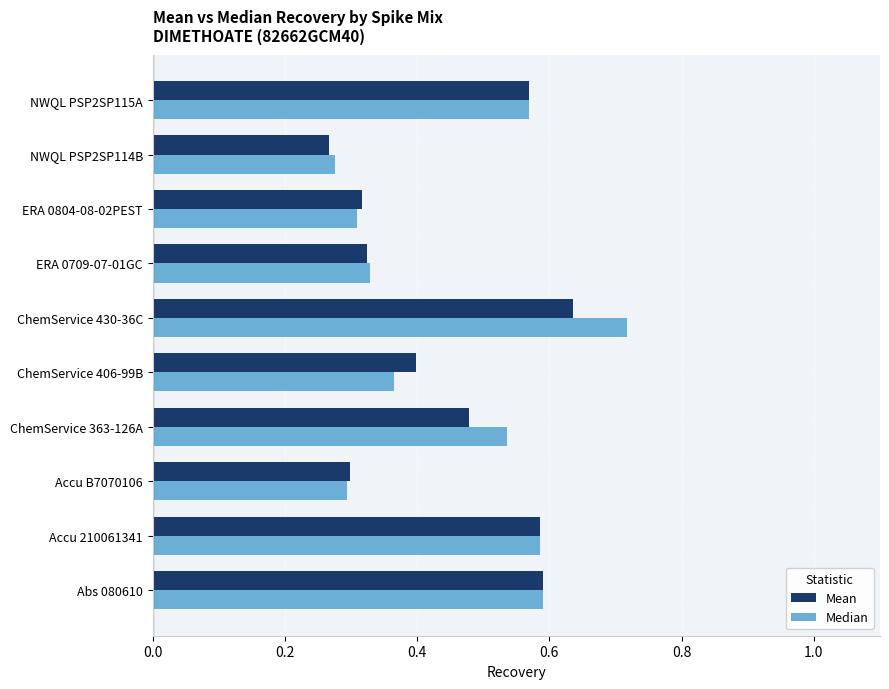

The value of Mean at Accu B7070106 is 0.2. True or false?

False